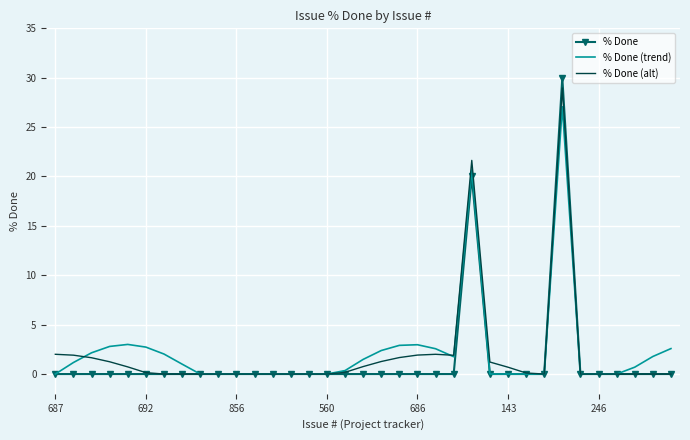

Which series has the widest spread of values?

% Done